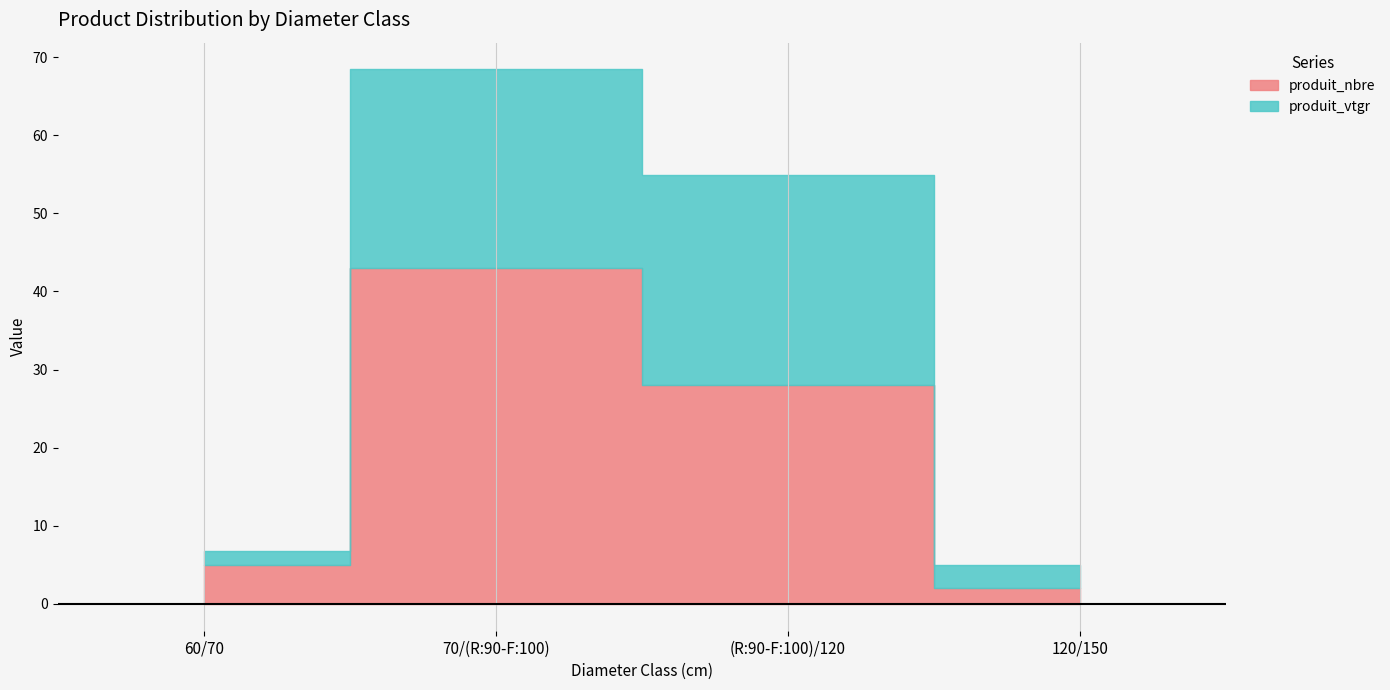

Reading left to right, extract all data points from this chart.

60/70=5	70/(R:90-F:100)=43	(R:90-F:100)/120=28	120/150=2